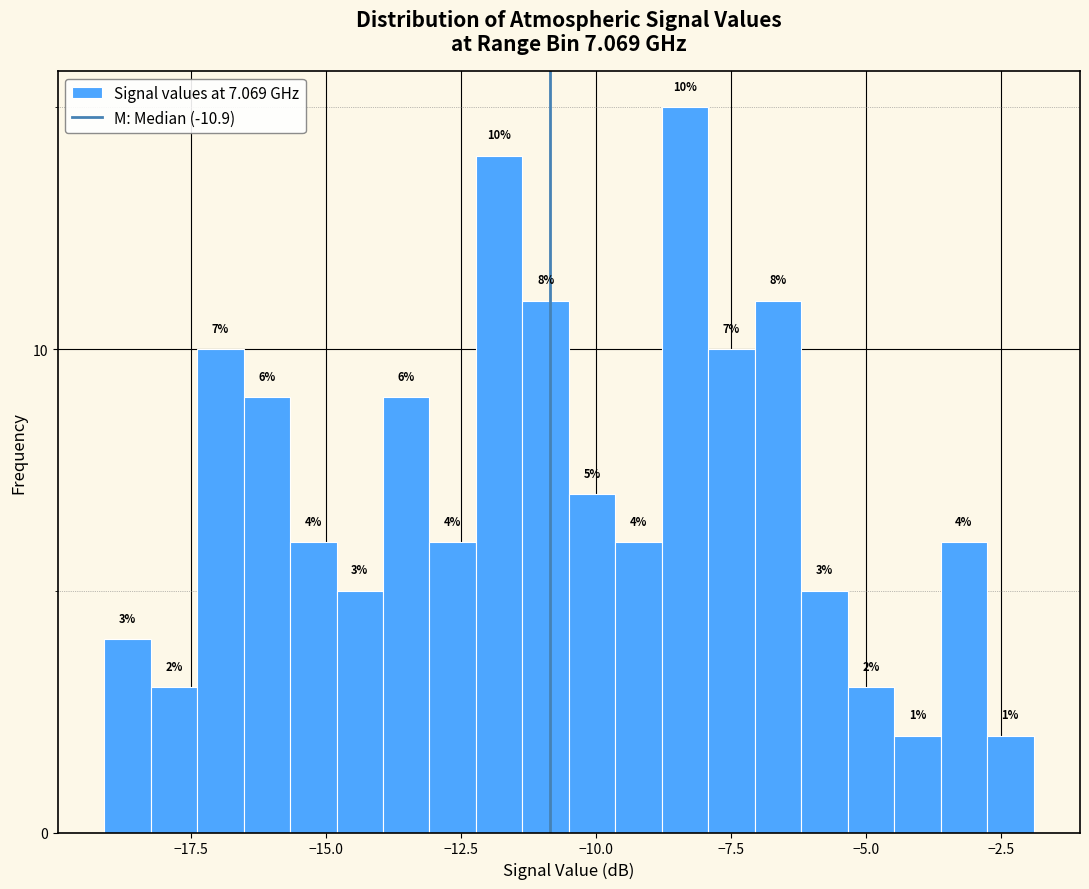

Read against the x-axis, roughly where is the centre of the tallest bar?

-8.5